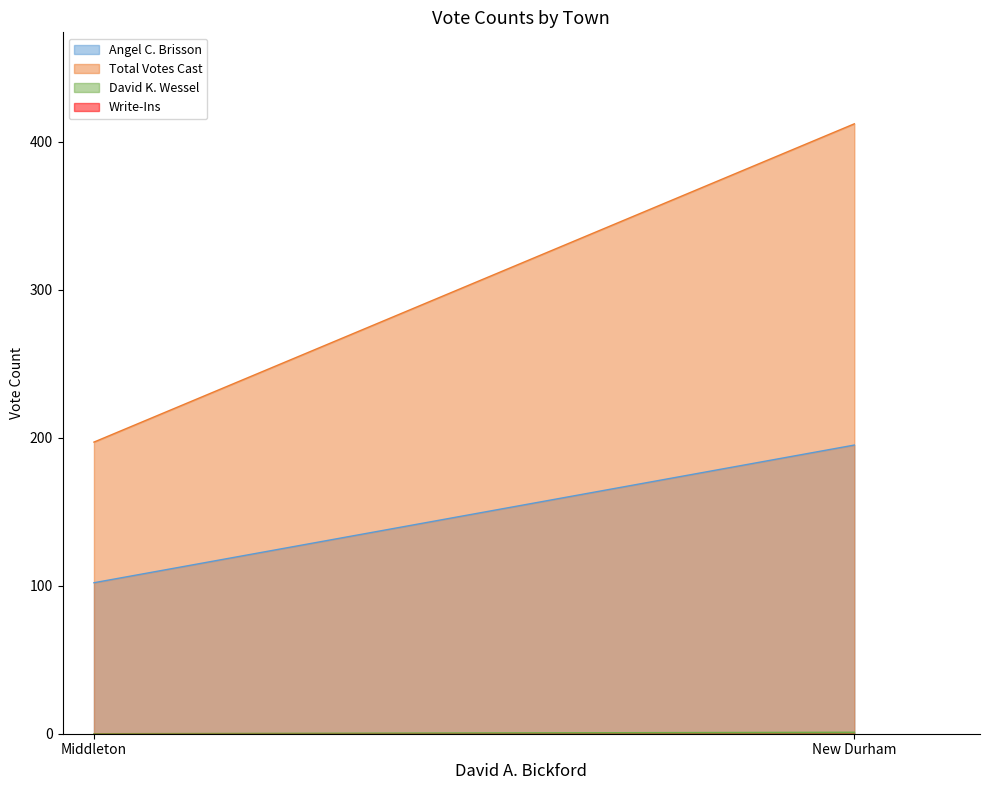

Between New Durham and Middleton, which is larger?

New Durham